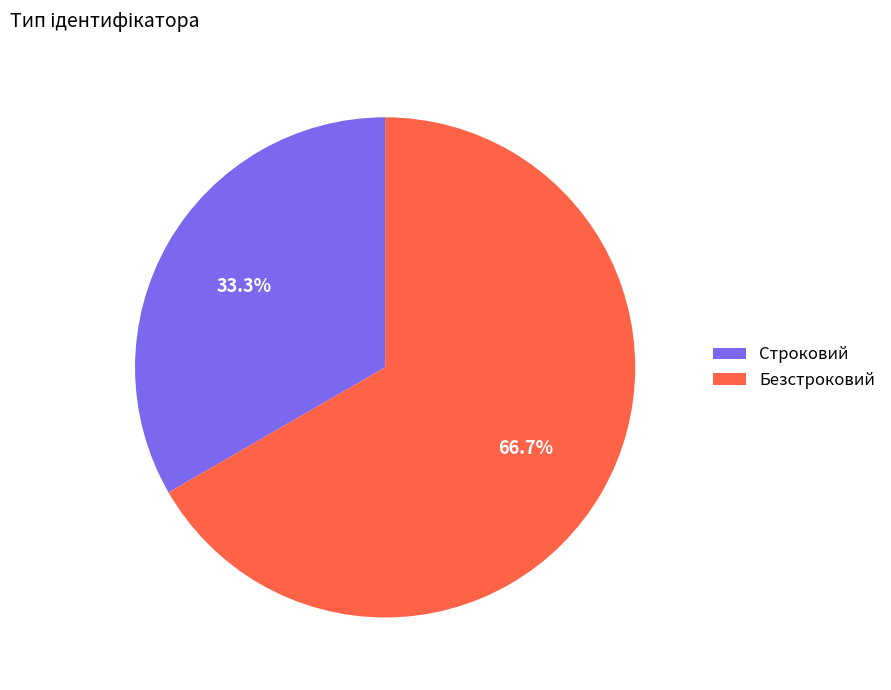

To the nearest percent, what is the difference between the Безстроковий and Строковий slice percentages?

33%